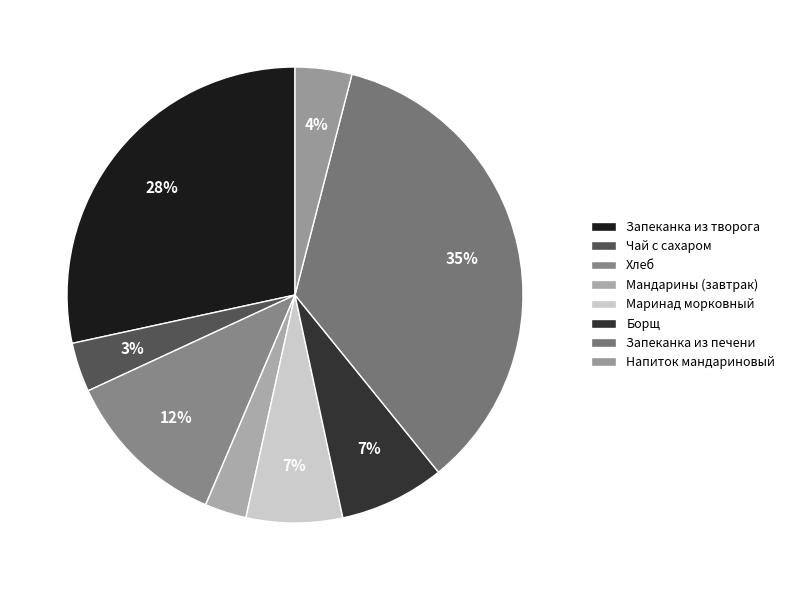

How many segments does this pie chart have?

8